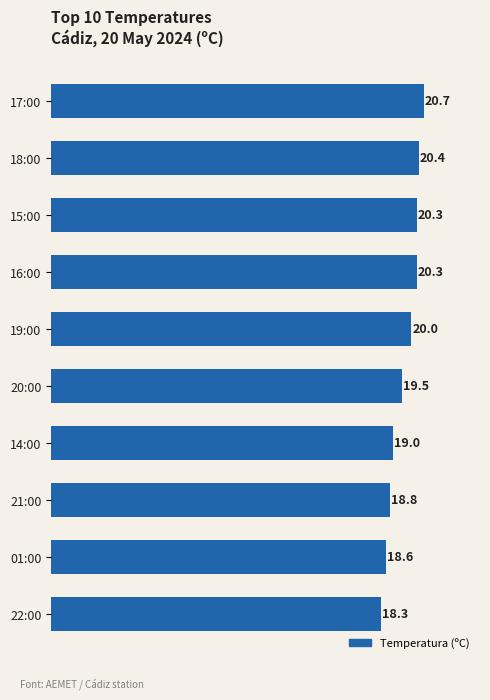

What is the greatest value displayed?

20.7